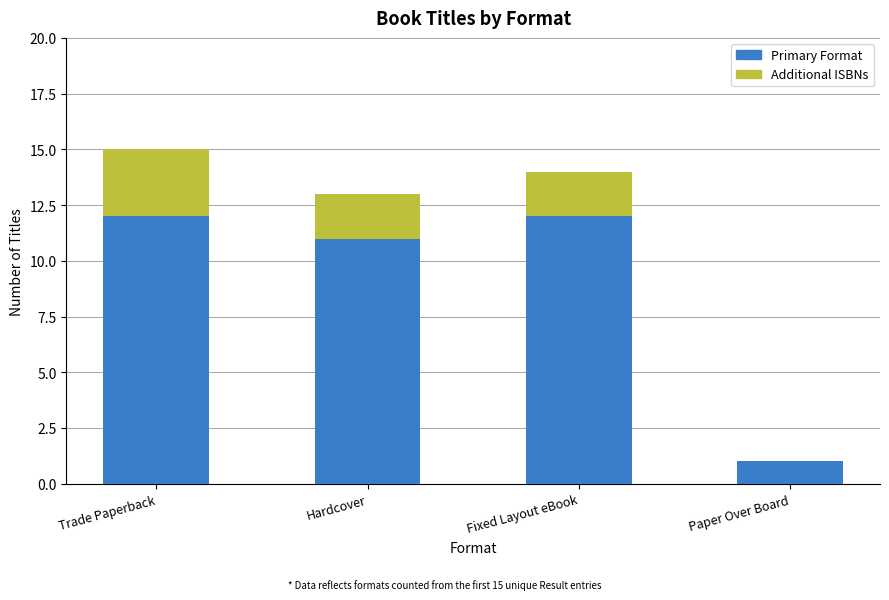

What is the highest value of the Primary Format series?

12